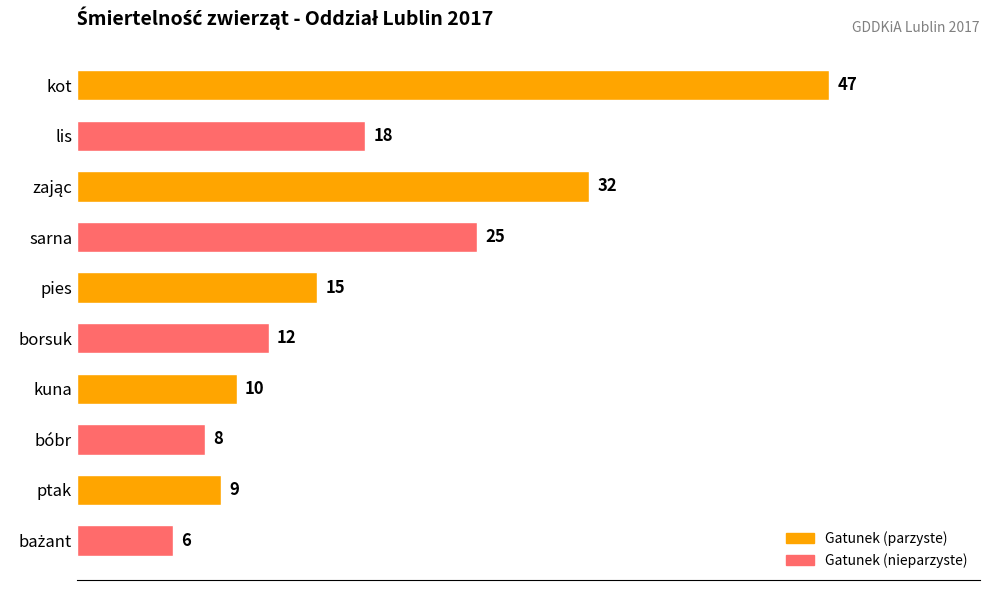

What is the difference between the maximum and minimum values?

41